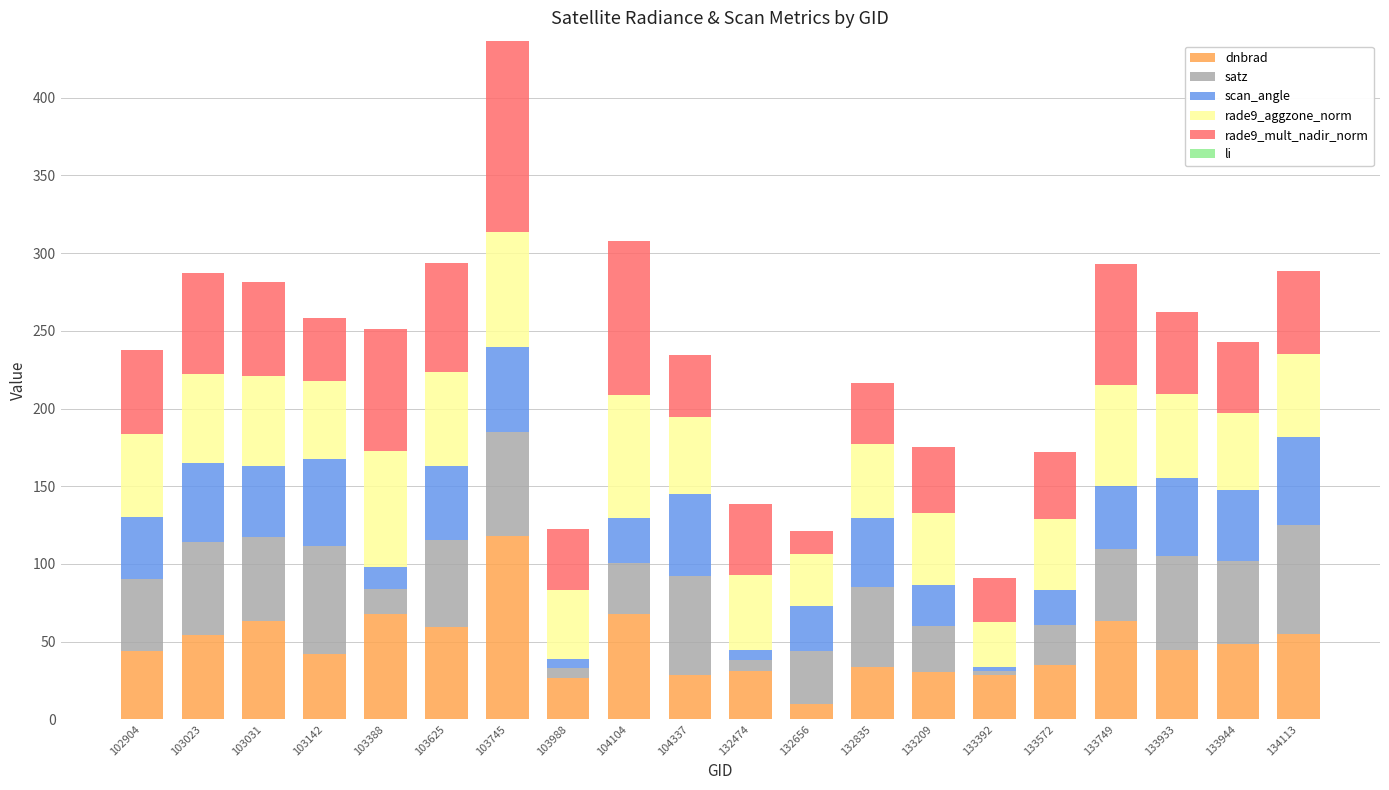

At which category is the sum across all series the highest?

103745